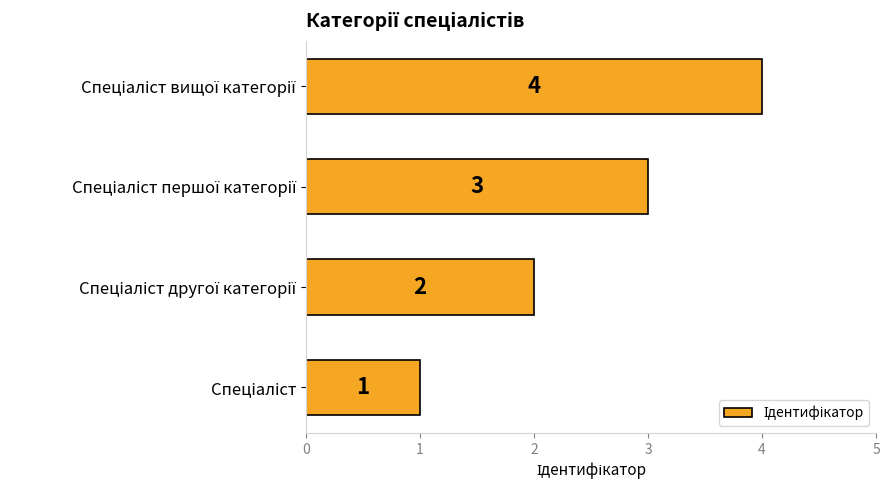

How many values are between 2 and 4?

3